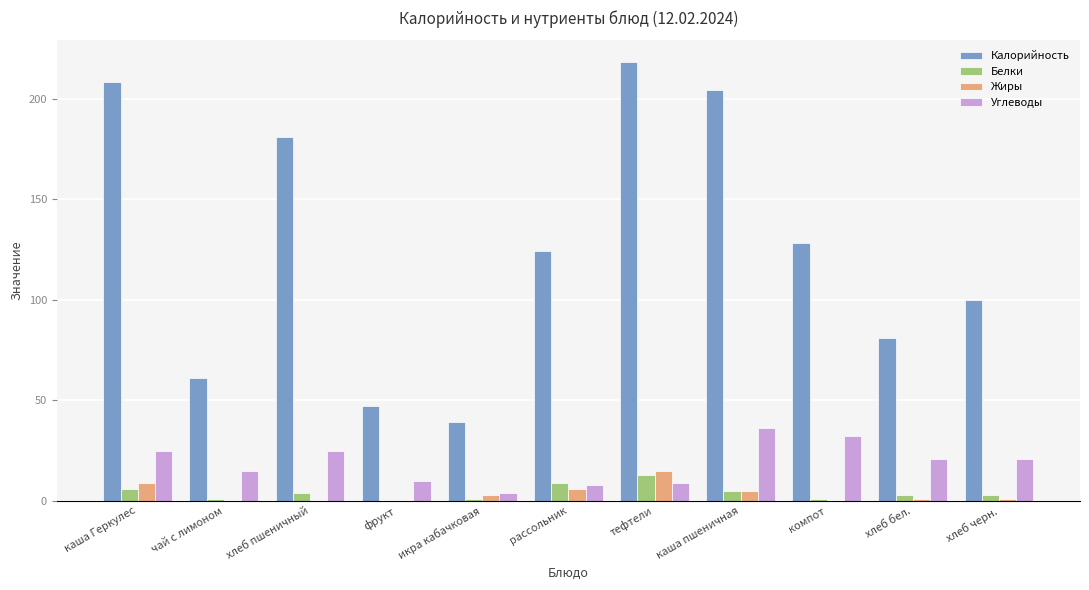

Reading left to right, what are all the values shown in this chart?

Калорийность: 208	61	181	47	39	124	218	204	128	81	100
Белки: 6	1	4	0	1	9	13	5	1	3	3
Жиры: 9	0	0	0	3	6	15	5	0	1	1
Углеводы: 25	15	25	10	4	8	9	36	32	21	21